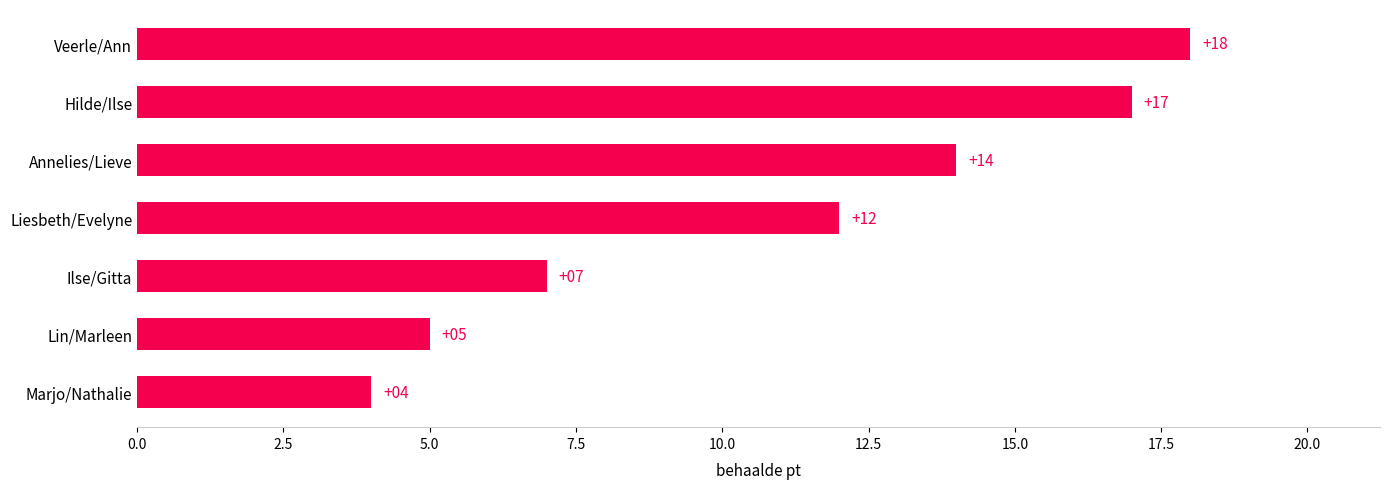

What is the label of the 3rd bar from the bottom?

Ilse/Gitta